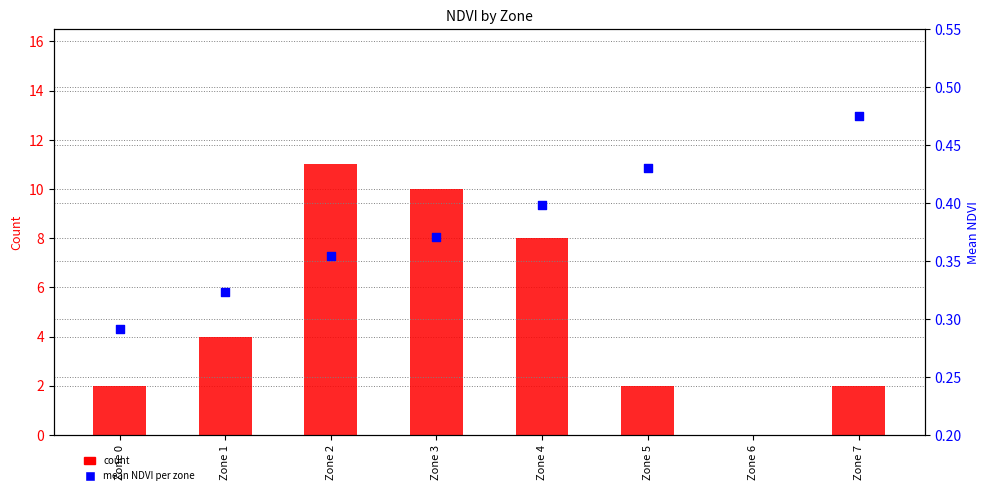

Which series contains the lowest Y value?

count